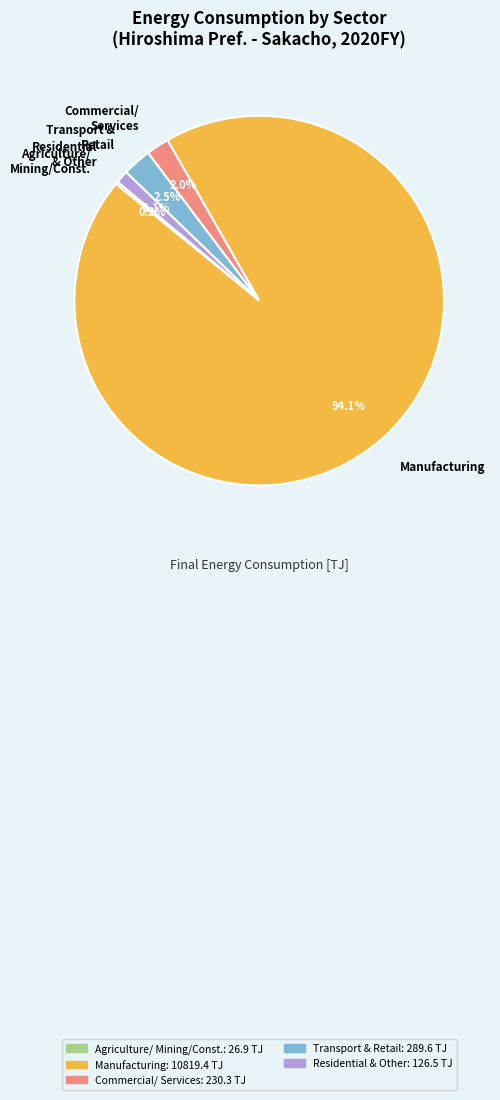

What is the largest slice in the pie chart?

Manufacturing